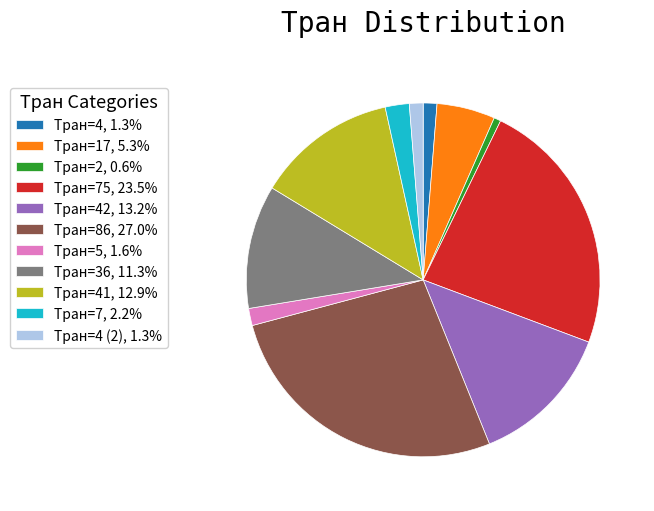

Do Тран=42, 13.2% and Тран=17, 5.3% together represent more than half of the pie?

No